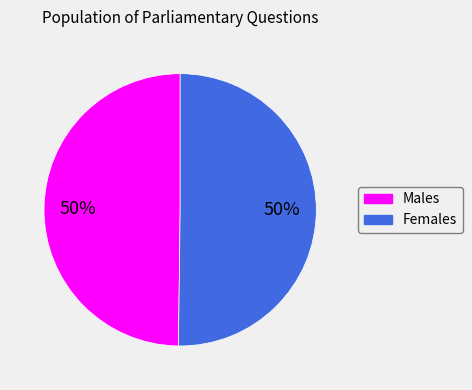

To the nearest percent, what is the average slice percentage?

50%